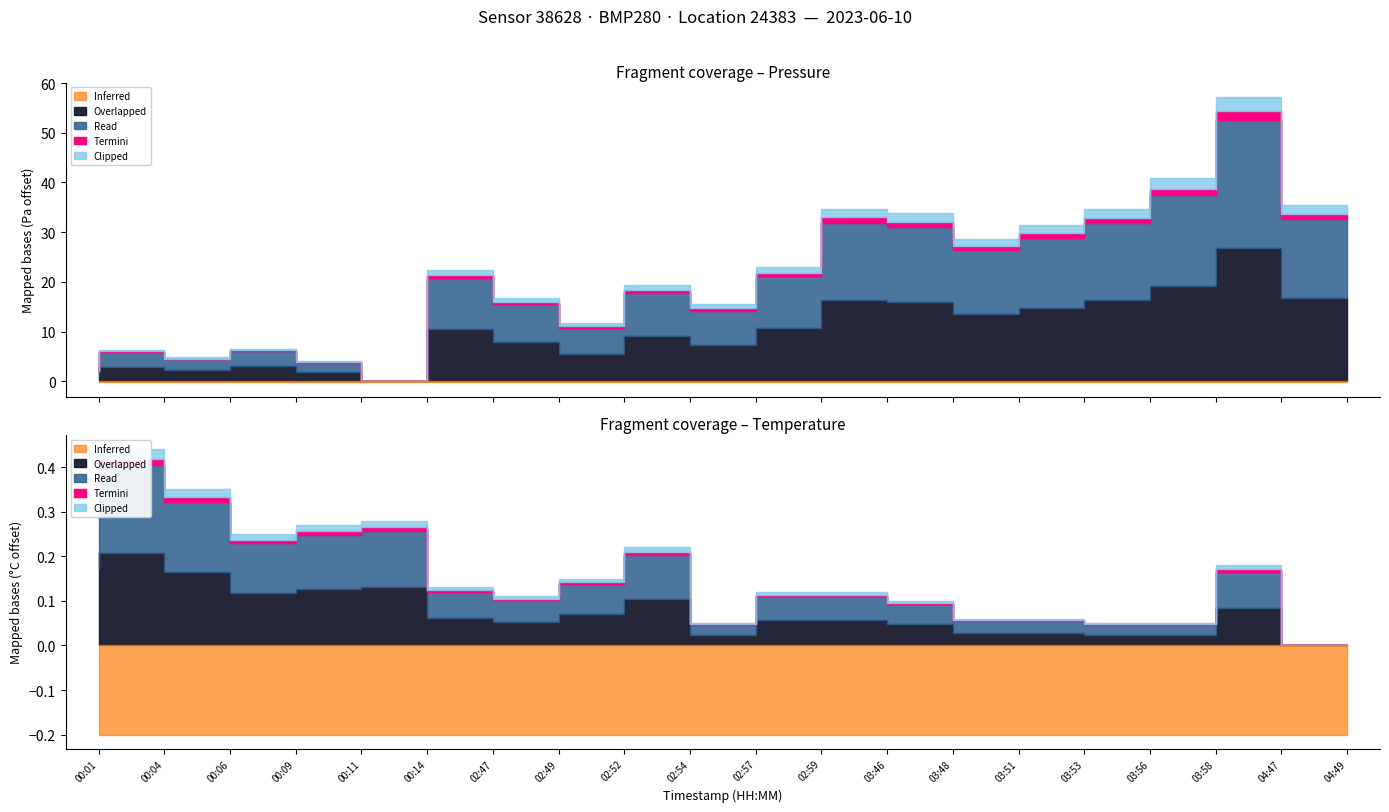

What is the difference between the second highest and minimum values in the temperature series?

0.4